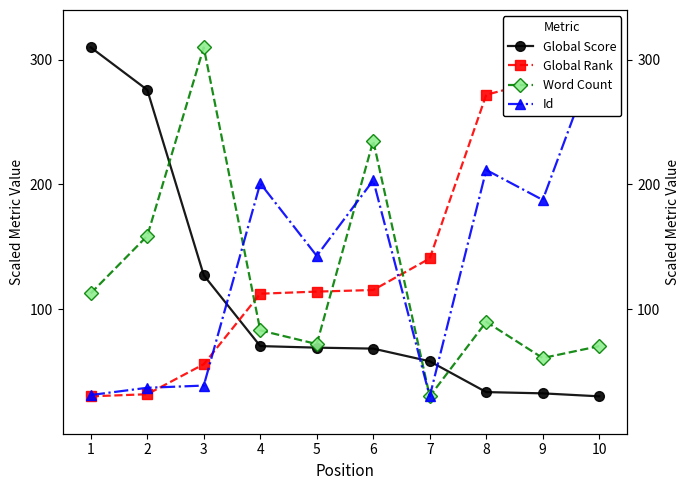

At 9, list the series in order from smallest to largest.

Global Score, Word Count, Id, Global Rank